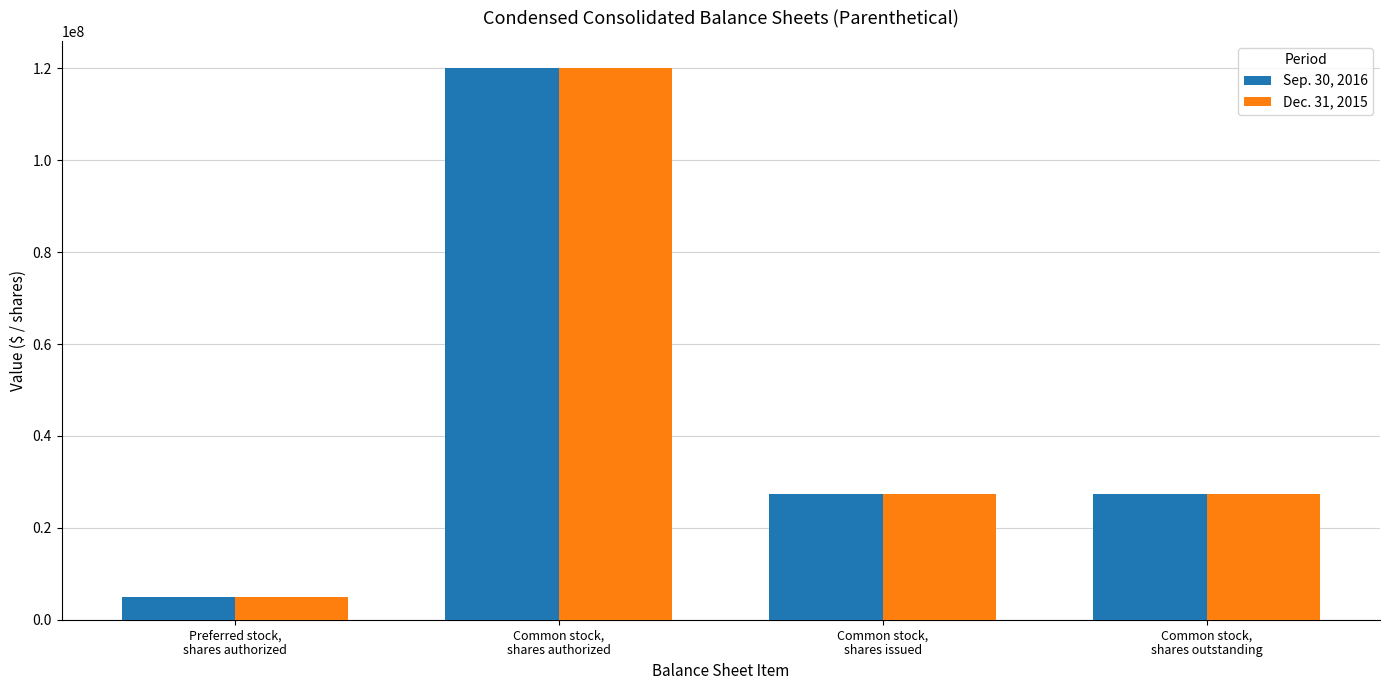

What is the label of the 2nd bar from the left?

Common stock,
shares authorized